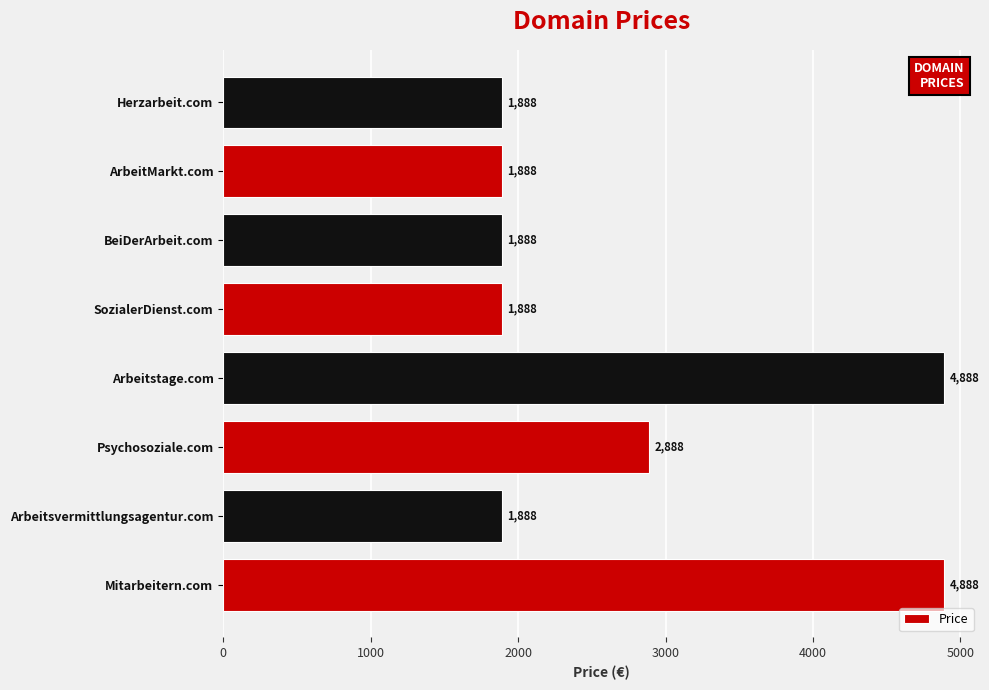

Reading bottom to top, transcribe all the data shown in this chart.

Mitarbeitern.com=4888	Arbeitsvermittlungsagentur.com=1888	Psychosoziale.com=2888	Arbeitstage.com=4888	SozialerDienst.com=1888	BeiDerArbeit.com=1888	ArbeitMarkt.com=1888	Herzarbeit.com=1888